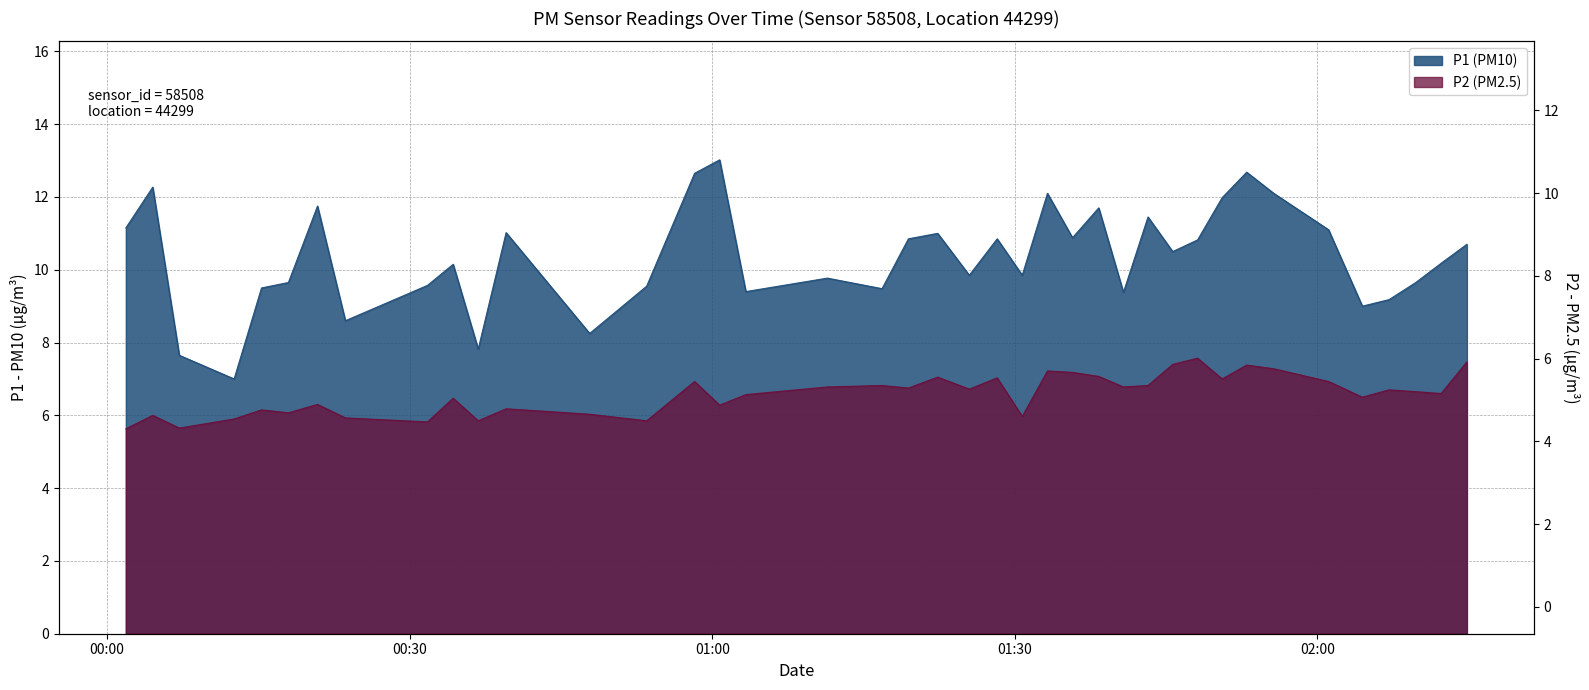

In P1, how many points are higher than both neighbors (excluding endpoints)?

12